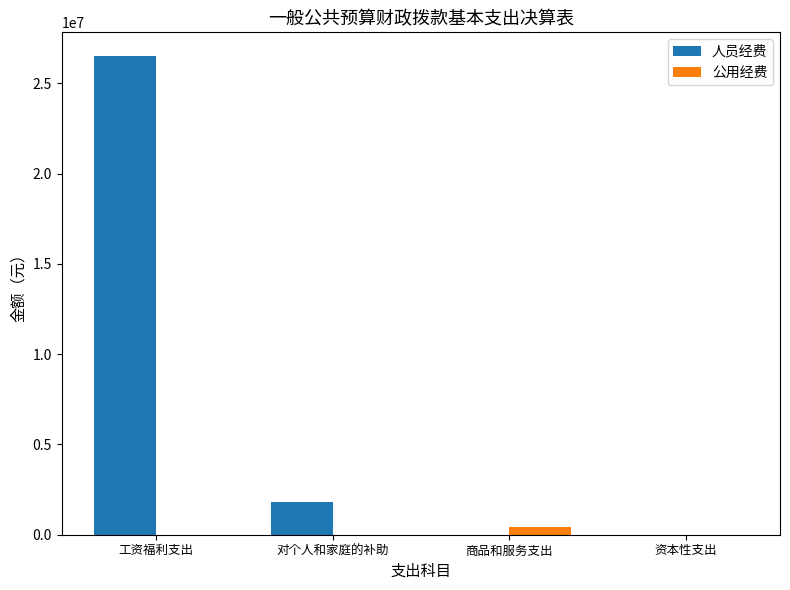

The value of 公用经费 at 工资福利支出 is 0.0. True or false?

True